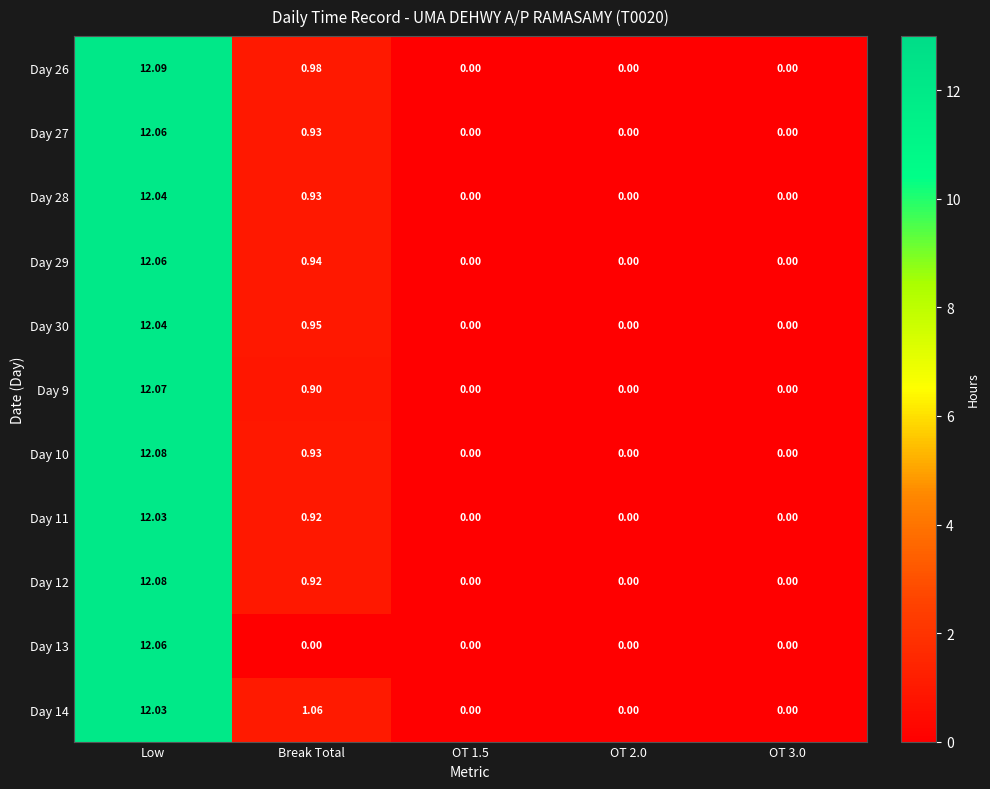

At which category is the sum across all series the highest?

Low